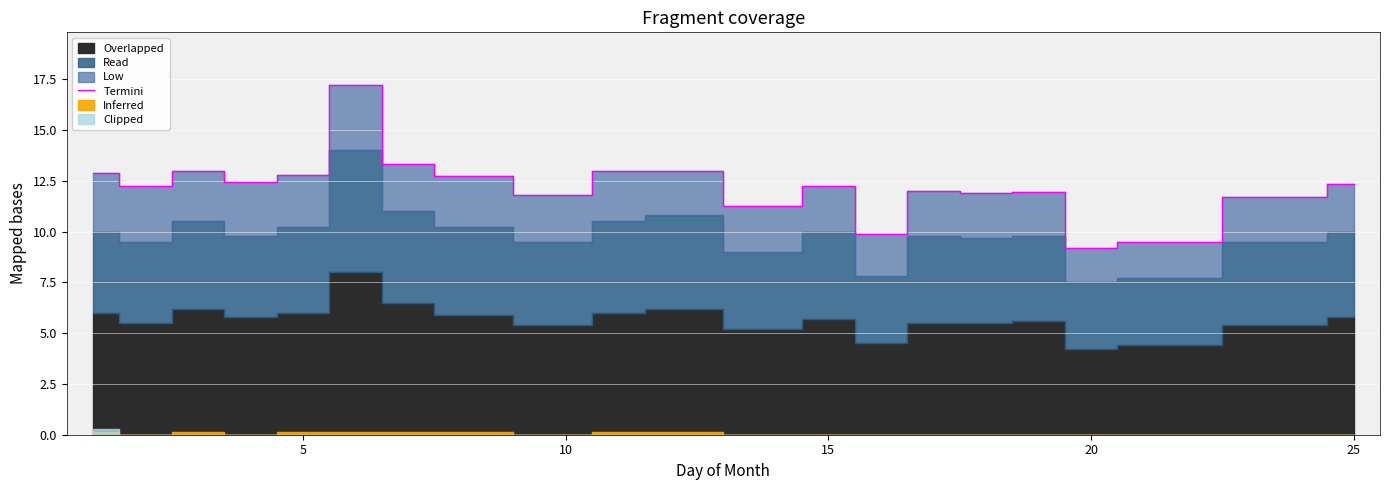

What is the minimum value for Termini?

9.2